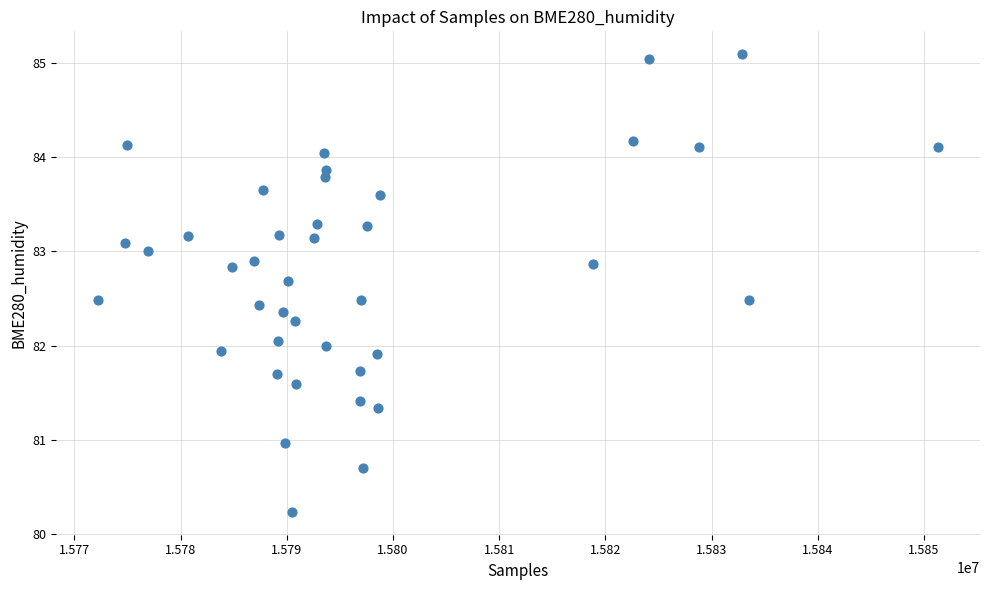

What is the range of X values (max minus min)?

79078.0